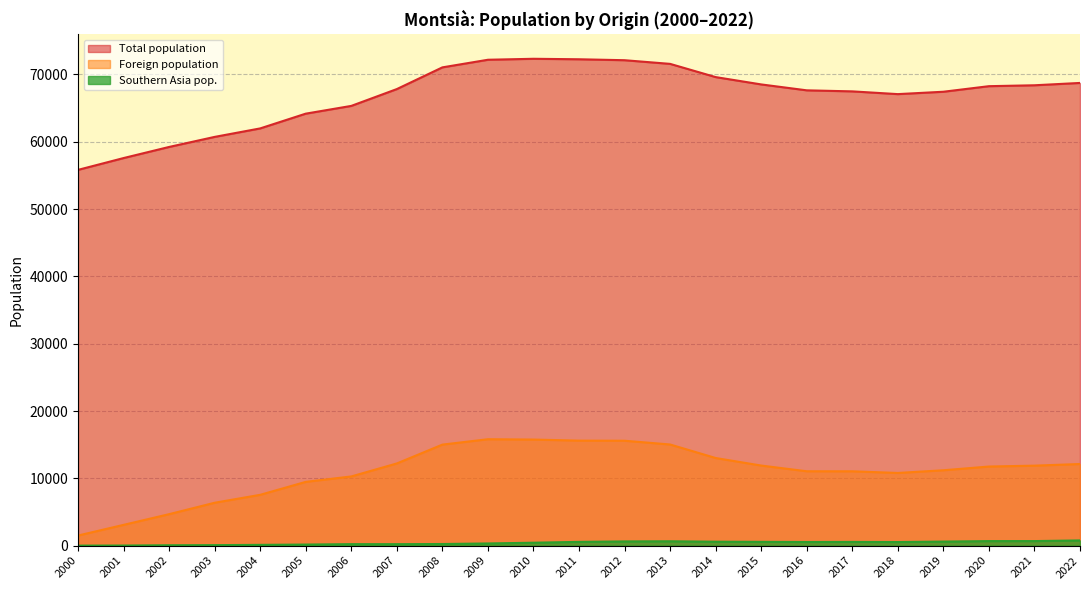

Which series has the largest total across all categories?

Total population